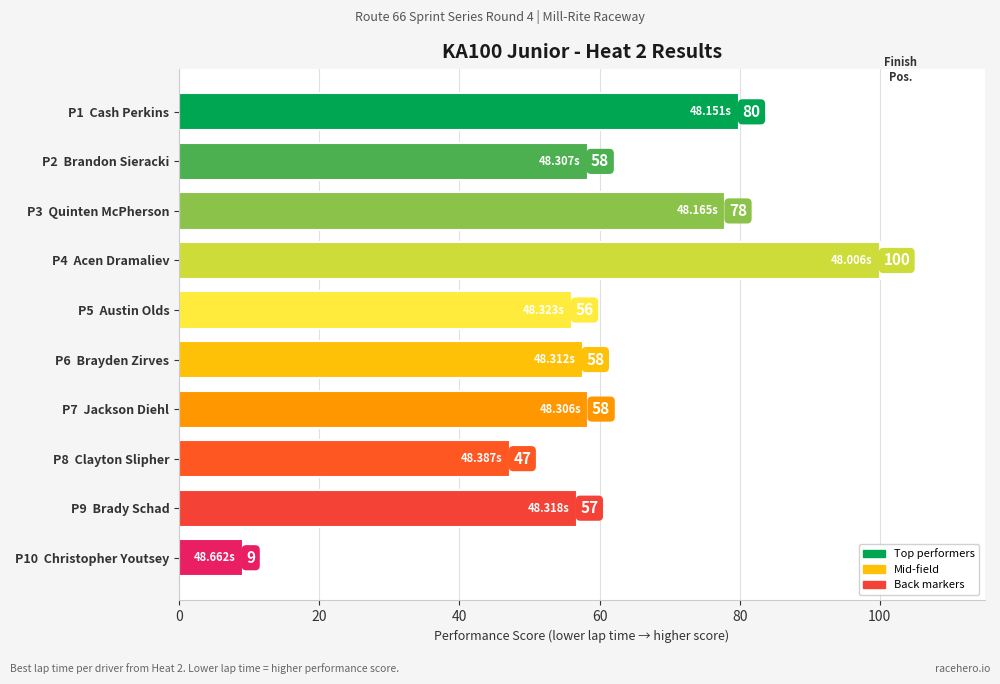

What is the average value?

60.1